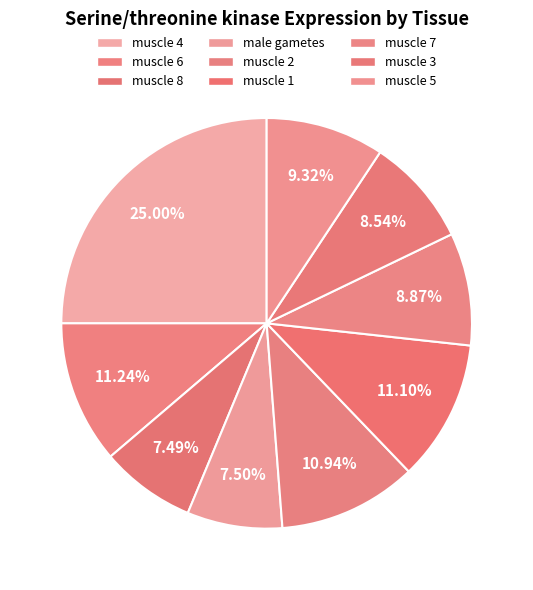

Does muscle 8 represent more than half of the total?

No